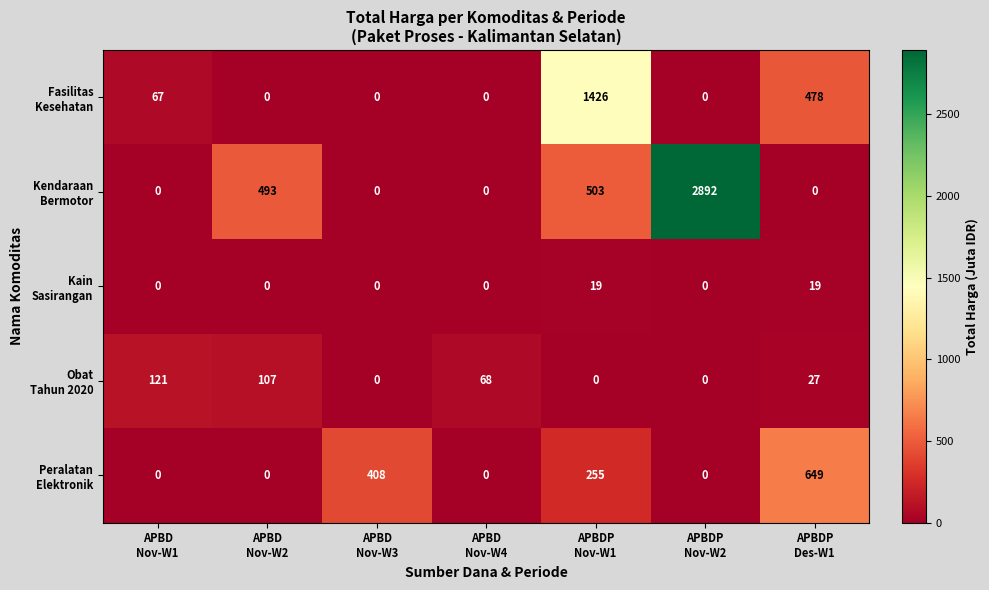

What is the greatest value displayed?

2892